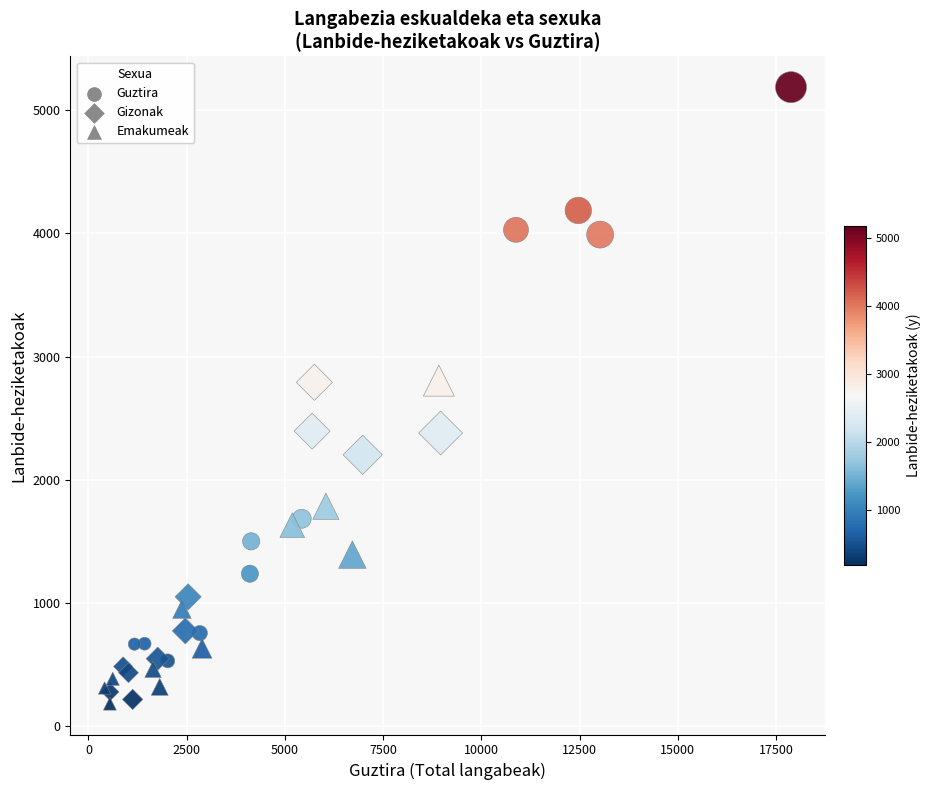

Which series reaches the maximum Y coordinate?

Guztira